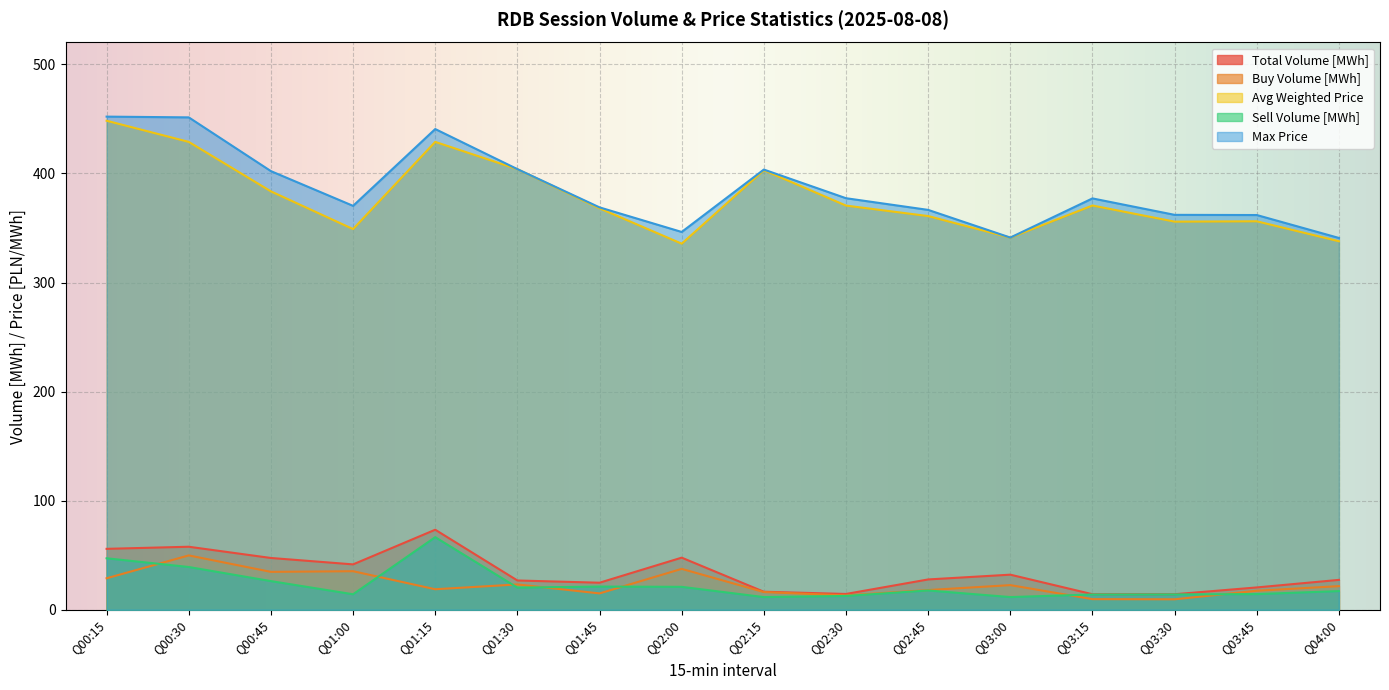

What is the minimum value for Avg Weighted Price?

335.6